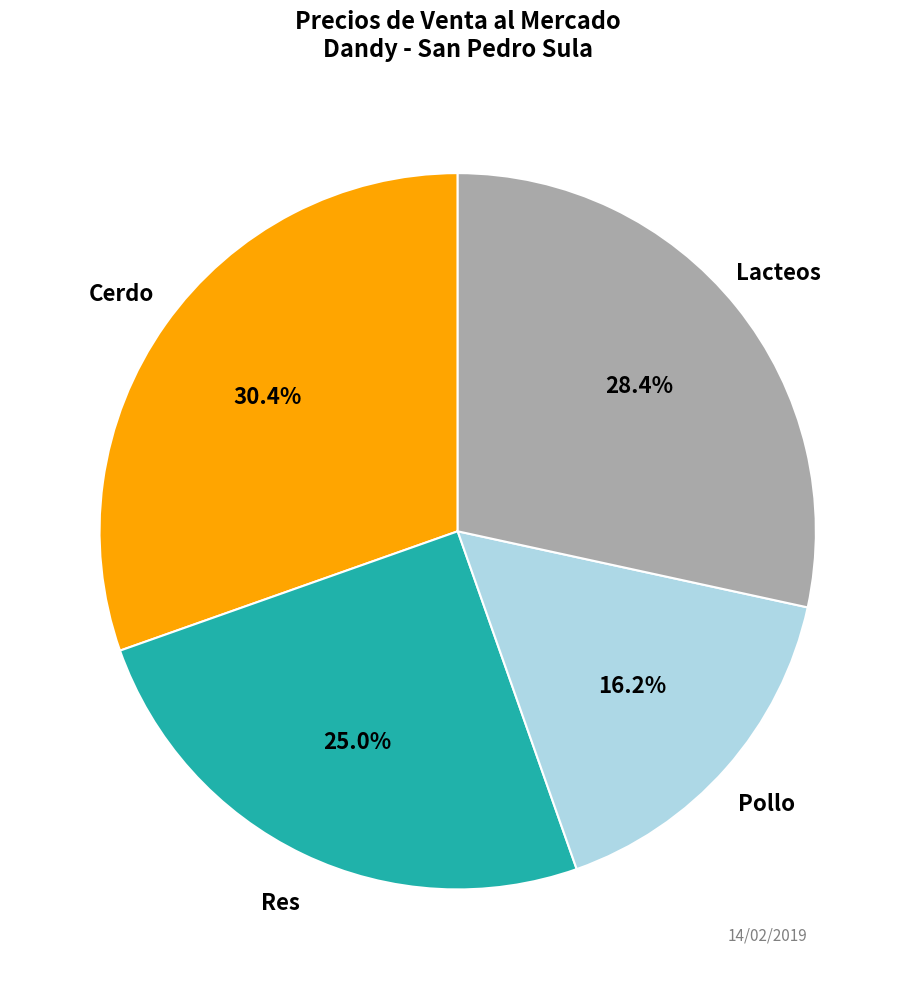

To the nearest percent, what is the average slice percentage?

25%